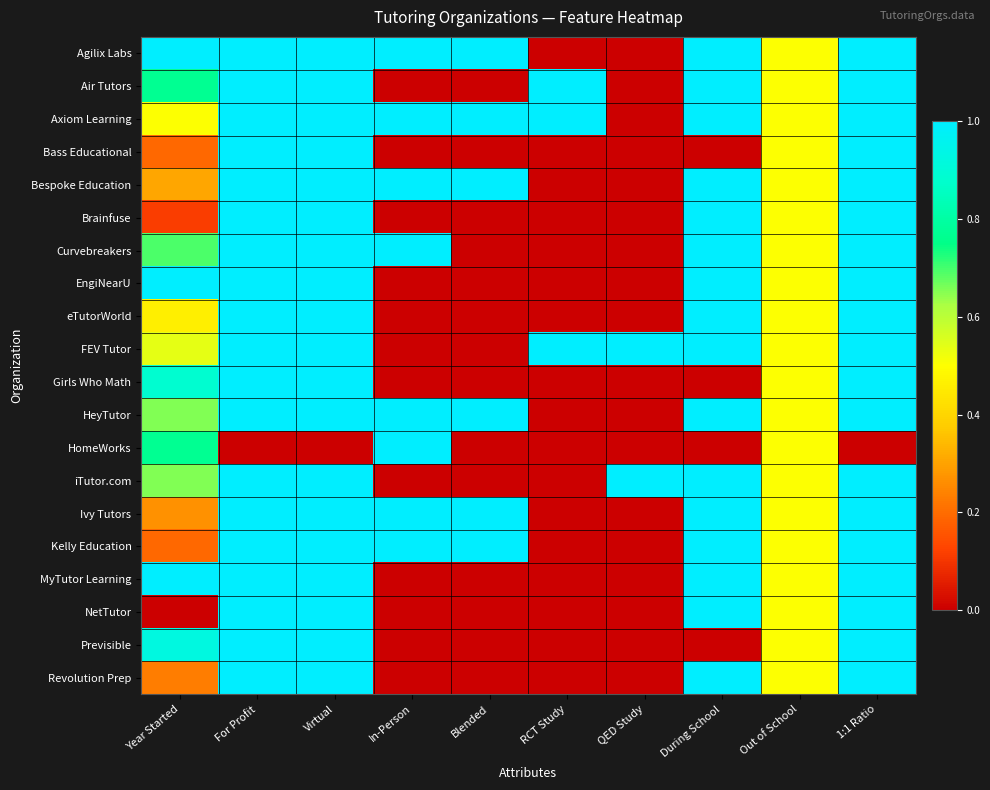

Reading left to right, extract all data points from this chart.

Agilix Labs: Year Started=1.0	For Profit=1.0	Virtual=1.0	In-Person=1.0	Blended=1.0	RCT Study=0.0	QED Study=0.0	During School=1.0	Out of School=0.5	1:1 Ratio=1.0
Air Tutors: Year Started=0.8	For Profit=1.0	Virtual=1.0	In-Person=0.0	Blended=0.0	RCT Study=1.0	QED Study=0.0	During School=1.0	Out of School=0.5	1:1 Ratio=1.0
Axiom Learning: Year Started=0.5	For Profit=1.0	Virtual=1.0	In-Person=1.0	Blended=1.0	RCT Study=1.0	QED Study=0.0	During School=1.0	Out of School=0.5	1:1 Ratio=1.0
Bass Educational: Year Started=0.2	For Profit=1.0	Virtual=1.0	In-Person=0.0	Blended=0.0	RCT Study=0.0	QED Study=0.0	During School=0.0	Out of School=0.5	1:1 Ratio=1.0
Bespoke Education: Year Started=0.3	For Profit=1.0	Virtual=1.0	In-Person=1.0	Blended=1.0	RCT Study=0.0	QED Study=0.0	During School=1.0	Out of School=0.5	1:1 Ratio=1.0
Brainfuse: Year Started=0.1	For Profit=1.0	Virtual=1.0	In-Person=0.0	Blended=0.0	RCT Study=0.0	QED Study=0.0	During School=1.0	Out of School=0.5	1:1 Ratio=1.0
Curvebreakers: Year Started=0.7	For Profit=1.0	Virtual=1.0	In-Person=1.0	Blended=0.0	RCT Study=0.0	QED Study=0.0	During School=1.0	Out of School=0.5	1:1 Ratio=1.0
EngiNearU: Year Started=1.0	For Profit=1.0	Virtual=1.0	In-Person=0.0	Blended=0.0	RCT Study=0.0	QED Study=0.0	During School=1.0	Out of School=0.5	1:1 Ratio=1.0
eTutorWorld: Year Started=0.5	For Profit=1.0	Virtual=1.0	In-Person=0.0	Blended=0.0	RCT Study=0.0	QED Study=0.0	During School=1.0	Out of School=0.5	1:1 Ratio=1.0
FEV Tutor: Year Started=0.5	For Profit=1.0	Virtual=1.0	In-Person=0.0	Blended=0.0	RCT Study=1.0	QED Study=1.0	During School=1.0	Out of School=0.5	1:1 Ratio=1.0
Girls Who Math: Year Started=0.9	For Profit=1.0	Virtual=1.0	In-Person=0.0	Blended=0.0	RCT Study=0.0	QED Study=0.0	During School=0.0	Out of School=0.5	1:1 Ratio=1.0
HeyTutor: Year Started=0.7	For Profit=1.0	Virtual=1.0	In-Person=1.0	Blended=1.0	RCT Study=0.0	QED Study=0.0	During School=1.0	Out of School=0.5	1:1 Ratio=1.0
HomeWorks: Year Started=0.8	For Profit=0.0	Virtual=0.0	In-Person=1.0	Blended=0.0	RCT Study=0.0	QED Study=0.0	During School=0.0	Out of School=0.5	1:1 Ratio=0.0
iTutor.com: Year Started=0.7	For Profit=1.0	Virtual=1.0	In-Person=0.0	Blended=0.0	RCT Study=0.0	QED Study=1.0	During School=1.0	Out of School=0.5	1:1 Ratio=1.0
Ivy Tutors: Year Started=0.3	For Profit=1.0	Virtual=1.0	In-Person=1.0	Blended=1.0	RCT Study=0.0	QED Study=0.0	During School=1.0	Out of School=0.5	1:1 Ratio=1.0
Kelly Education: Year Started=0.2	For Profit=1.0	Virtual=1.0	In-Person=1.0	Blended=1.0	RCT Study=0.0	QED Study=0.0	During School=1.0	Out of School=0.5	1:1 Ratio=1.0
MyTutor Learning: Year Started=1.0	For Profit=1.0	Virtual=1.0	In-Person=0.0	Blended=0.0	RCT Study=0.0	QED Study=0.0	During School=1.0	Out of School=0.5	1:1 Ratio=1.0
NetTutor: Year Started=0.0	For Profit=1.0	Virtual=1.0	In-Person=0.0	Blended=0.0	RCT Study=0.0	QED Study=0.0	During School=1.0	Out of School=0.5	1:1 Ratio=1.0
Previsible: Year Started=0.9	For Profit=1.0	Virtual=1.0	In-Person=0.0	Blended=0.0	RCT Study=0.0	QED Study=0.0	During School=0.0	Out of School=0.5	1:1 Ratio=1.0
Revolution Prep: Year Started=0.2	For Profit=1.0	Virtual=1.0	In-Person=0.0	Blended=0.0	RCT Study=0.0	QED Study=0.0	During School=1.0	Out of School=0.5	1:1 Ratio=1.0